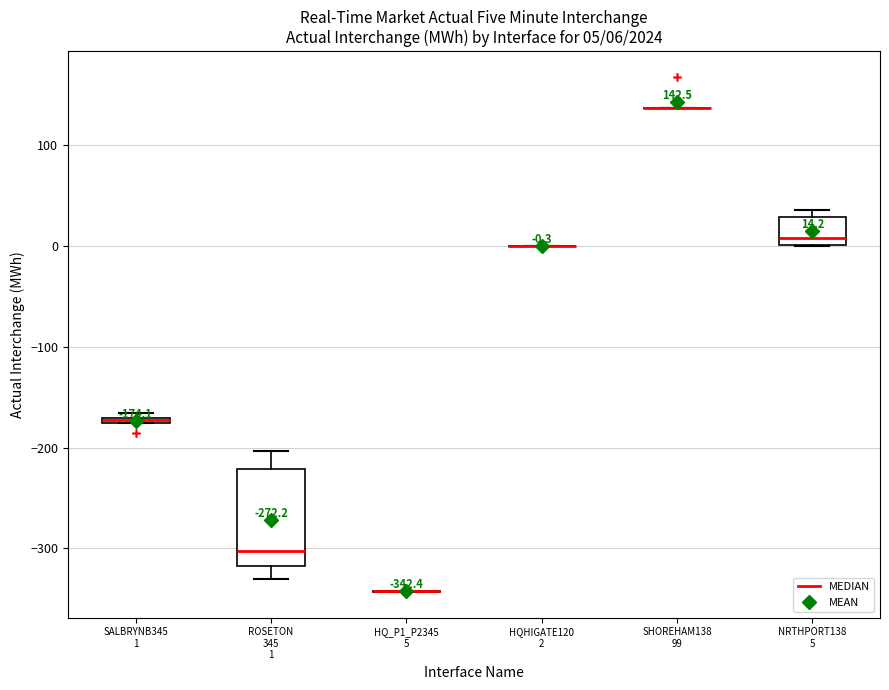

Comparing the boxes themselves (not the whiskers), which one is the tallest?

ROSETON 345 1